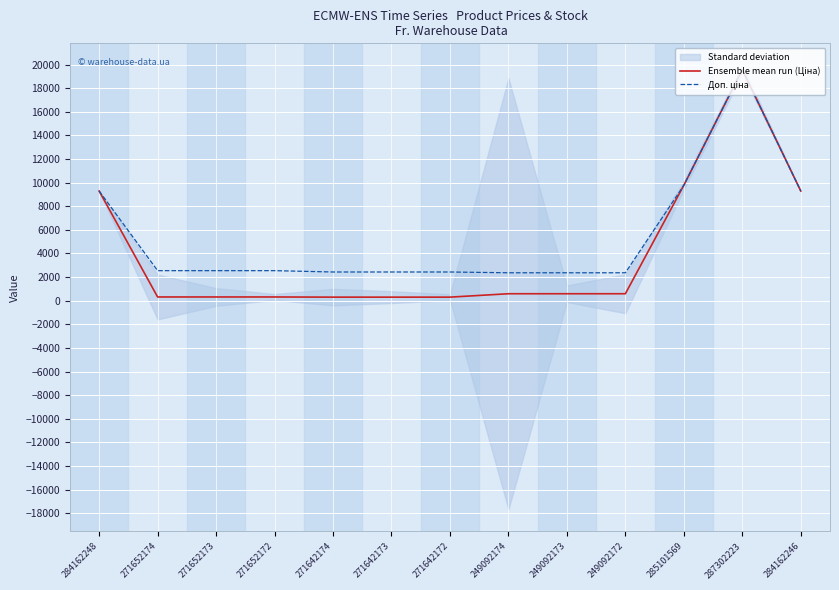

What is the label of the 11th point from the left?

285101569